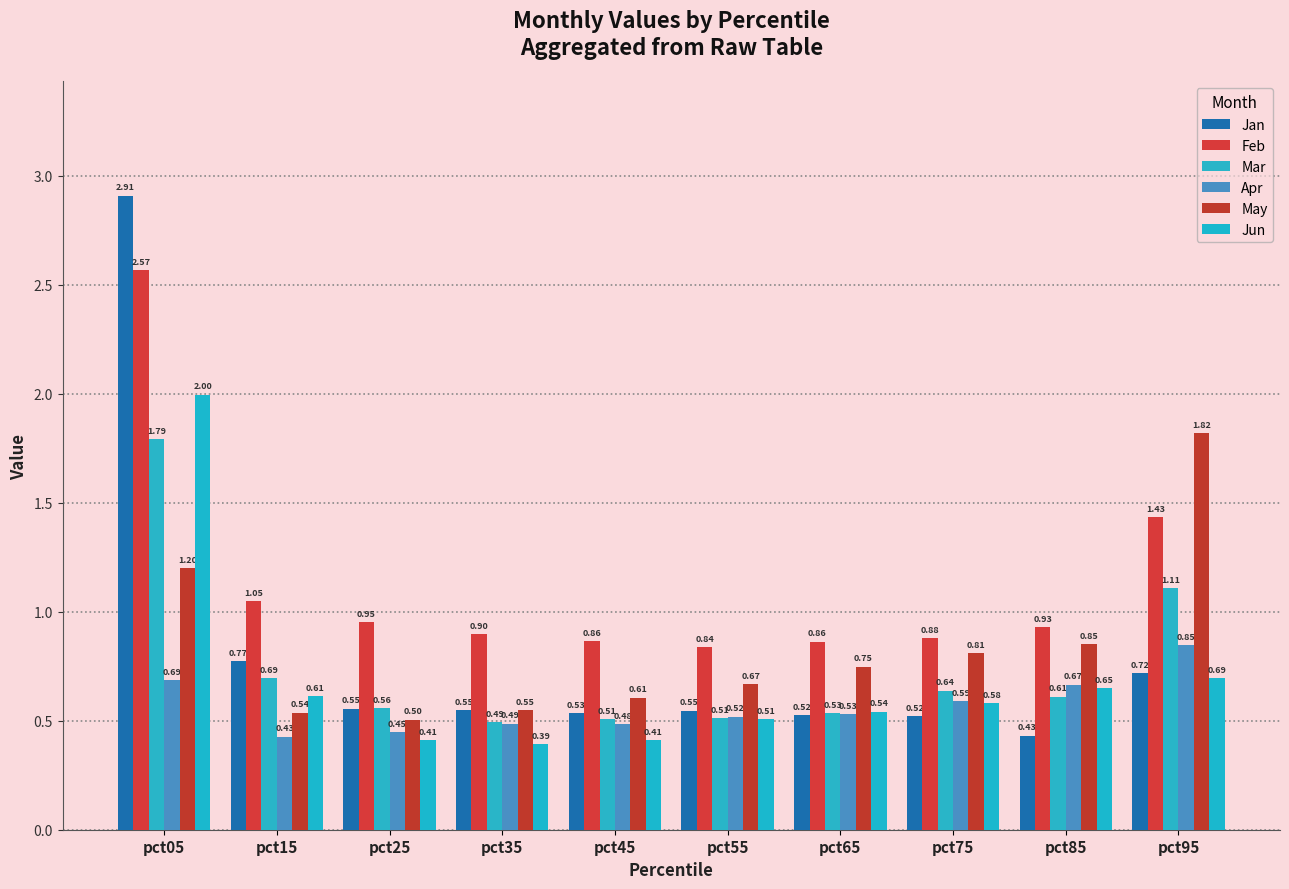

Which series has the largest total across all categories?

Feb